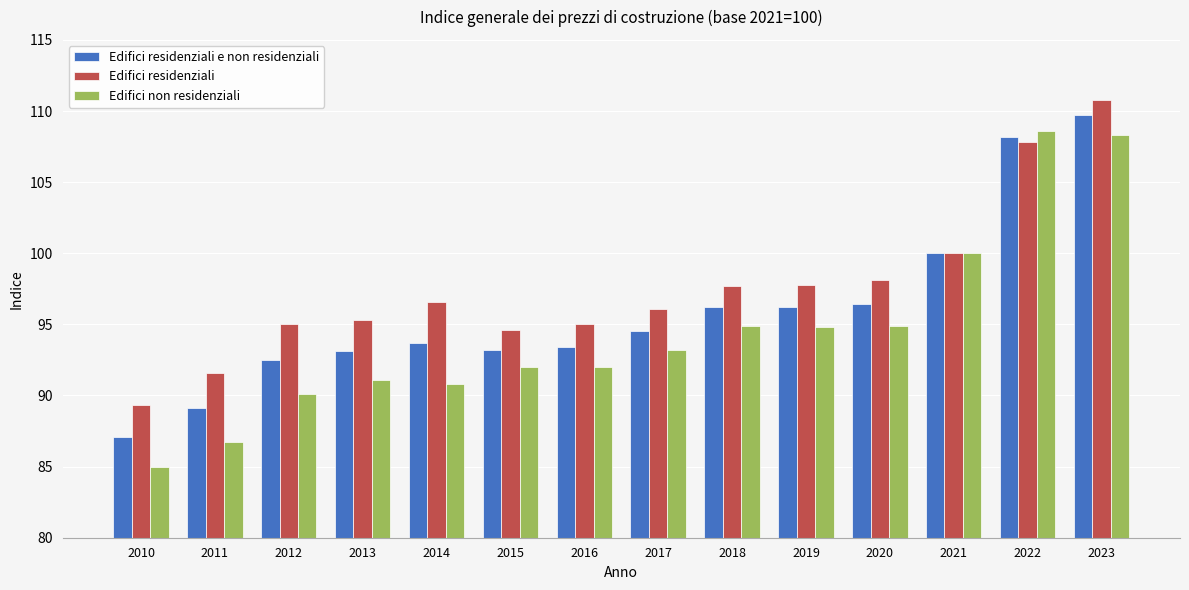

At which category is the sum across all series the highest?

2023